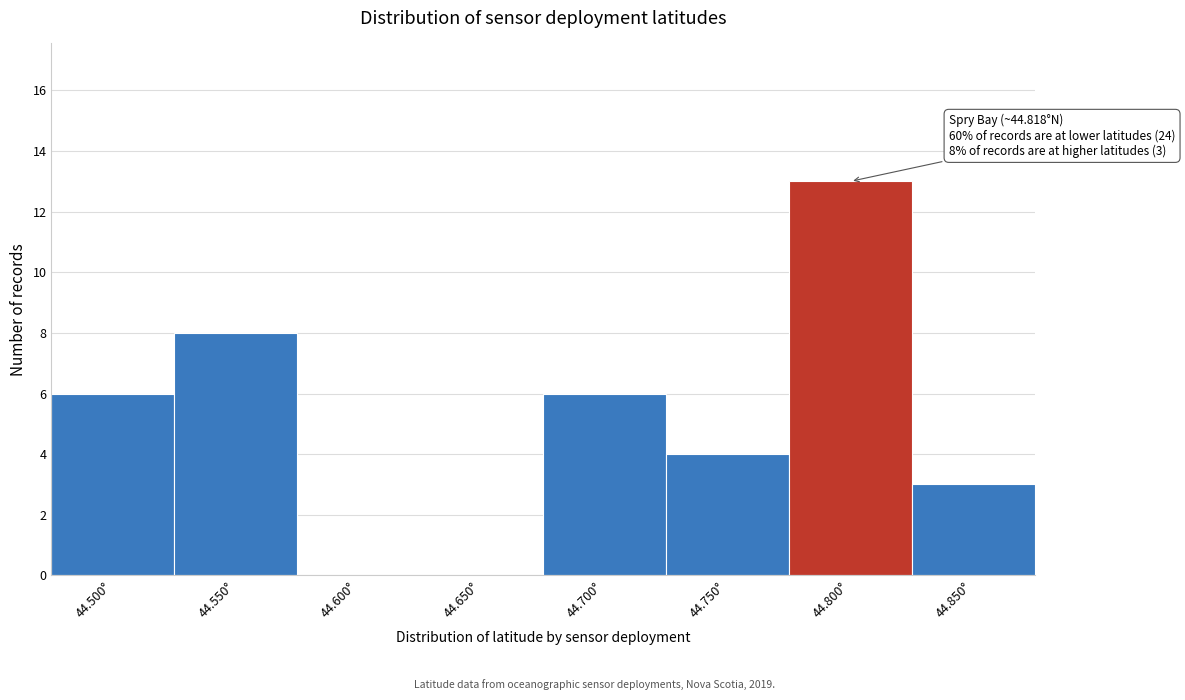

Reading left to right, what are all the values shown in this chart?

44.500°=6	44.550°=8	44.600°=0	44.650°=0	44.700°=6	44.750°=4	44.800°=13	44.850°=3